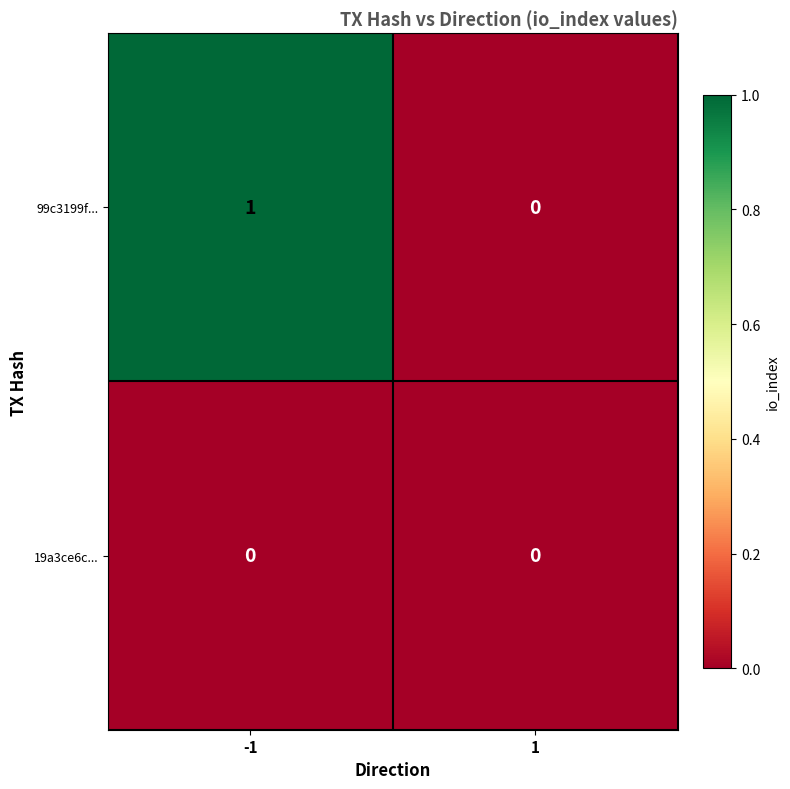

List the series in order of their peak value, highest first.

99c3199f..., 19a3ce6c...